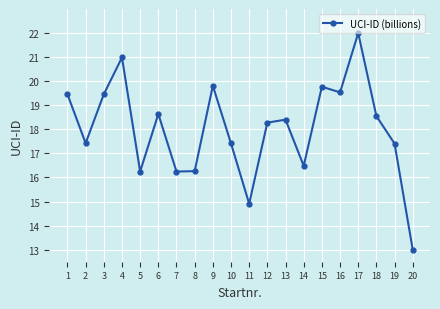

Does the chart have visible grid lines?

Yes